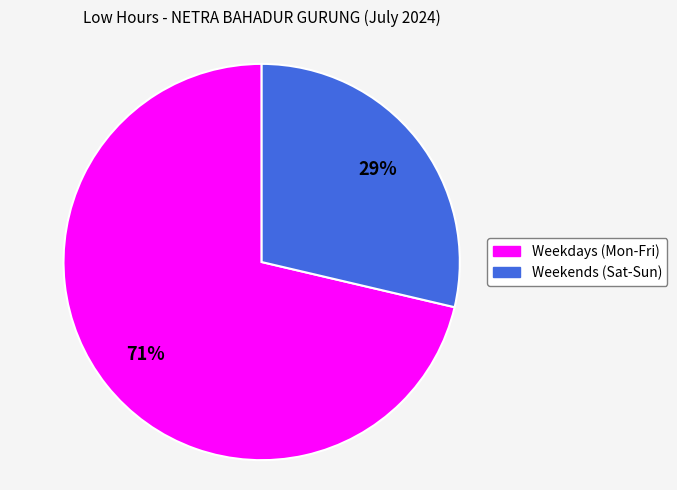

Count the number of slices in the pie.

2